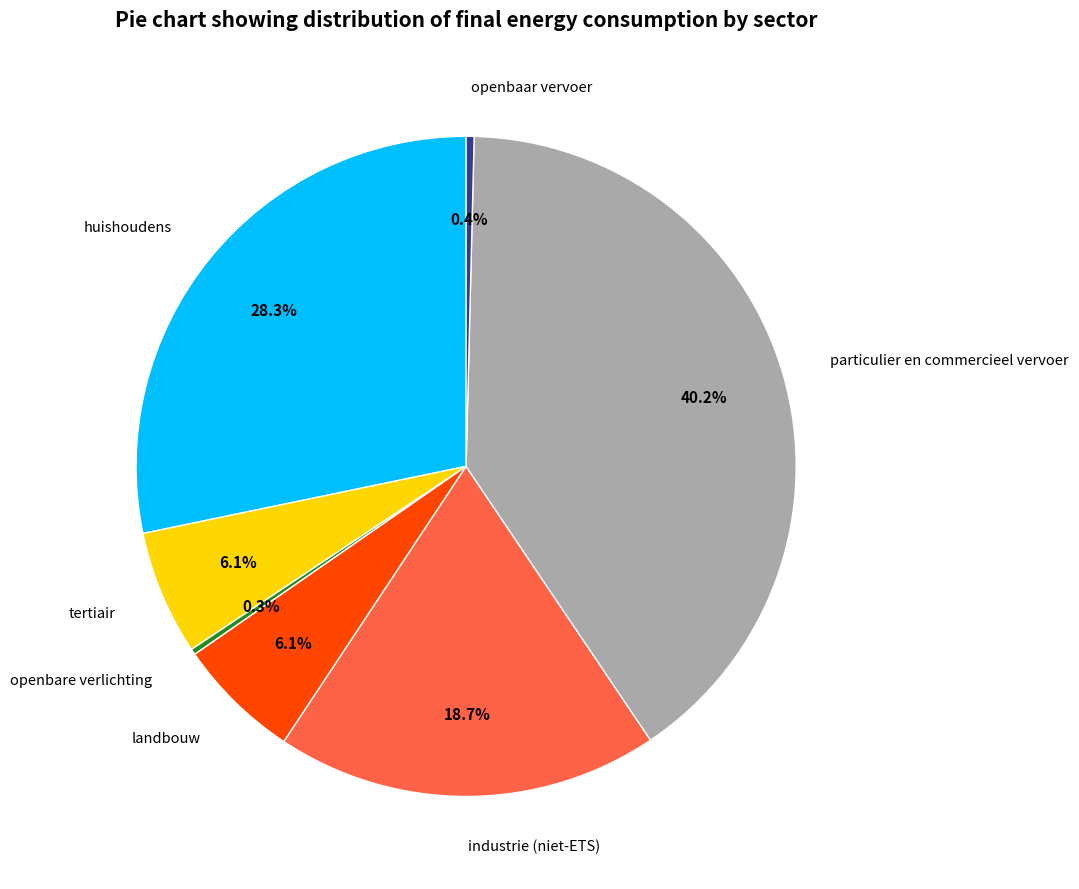

Does any single category account for the majority?

No